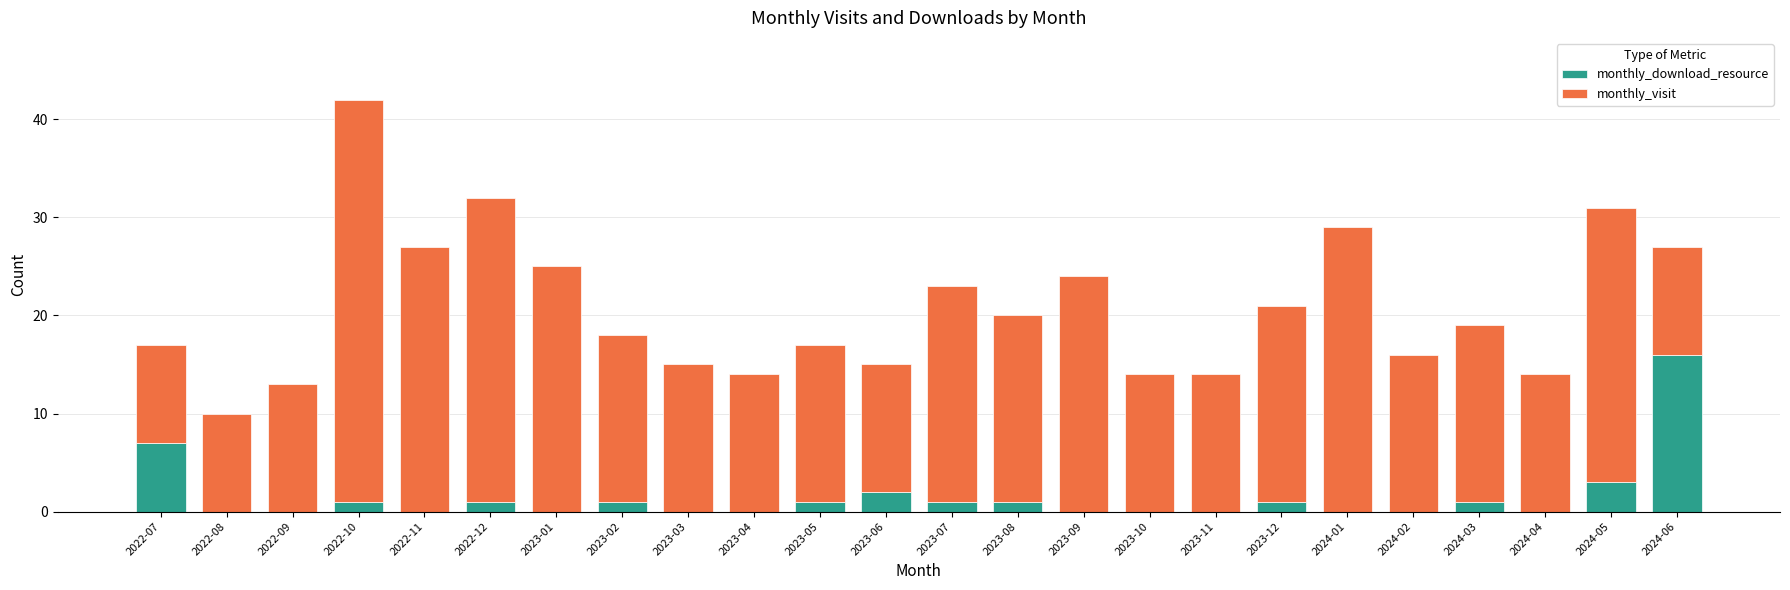

At which label is monthly_download_resource closest to 8?

2022-07